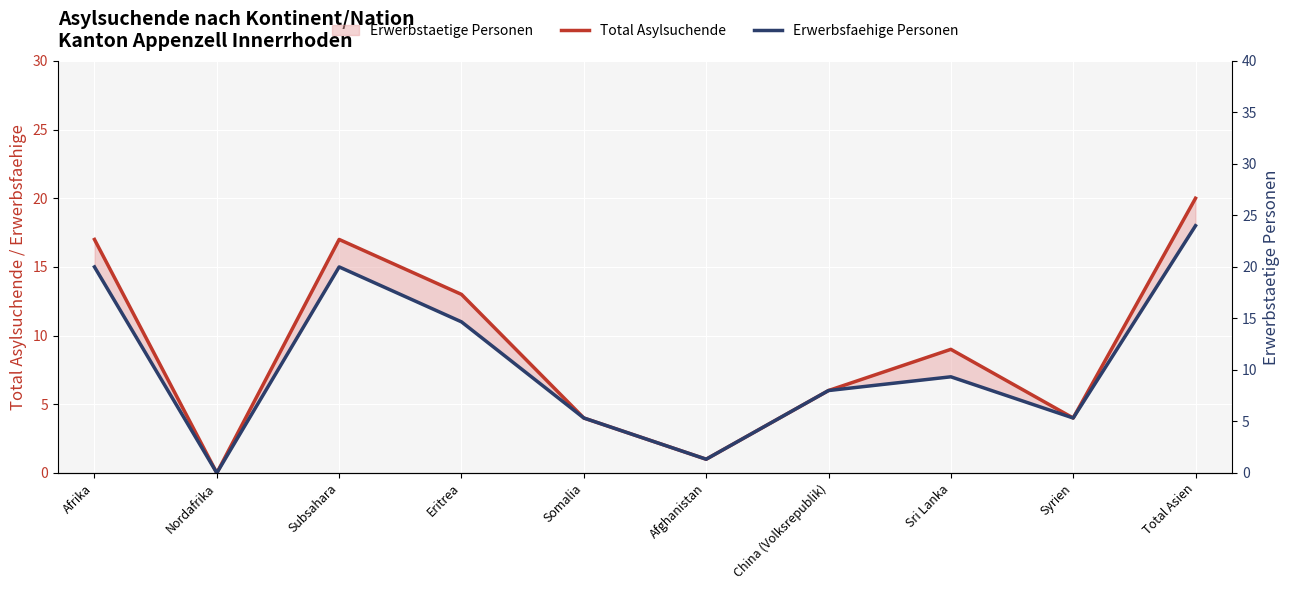

How many interior local peaks does the Erwerbsfaehige Personen series have?

2